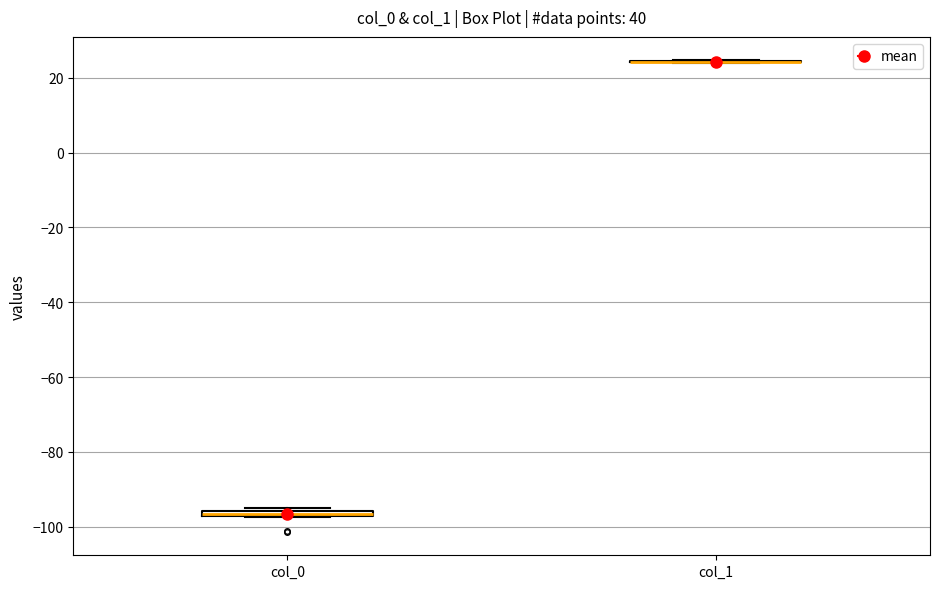

Where is the lower edge of the box for col_0 on the y-axis? The values are not printed on the chart, so give them approximately, as read against the axis.

-98